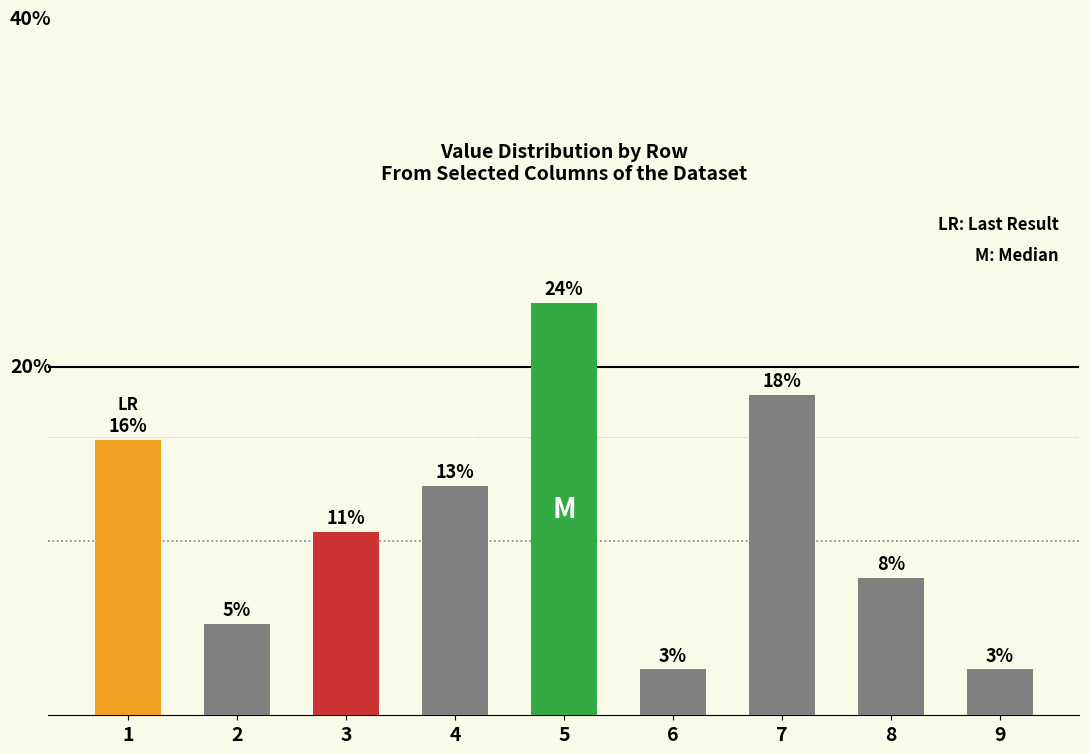

At which category does the chart reach its peak across all series?

5